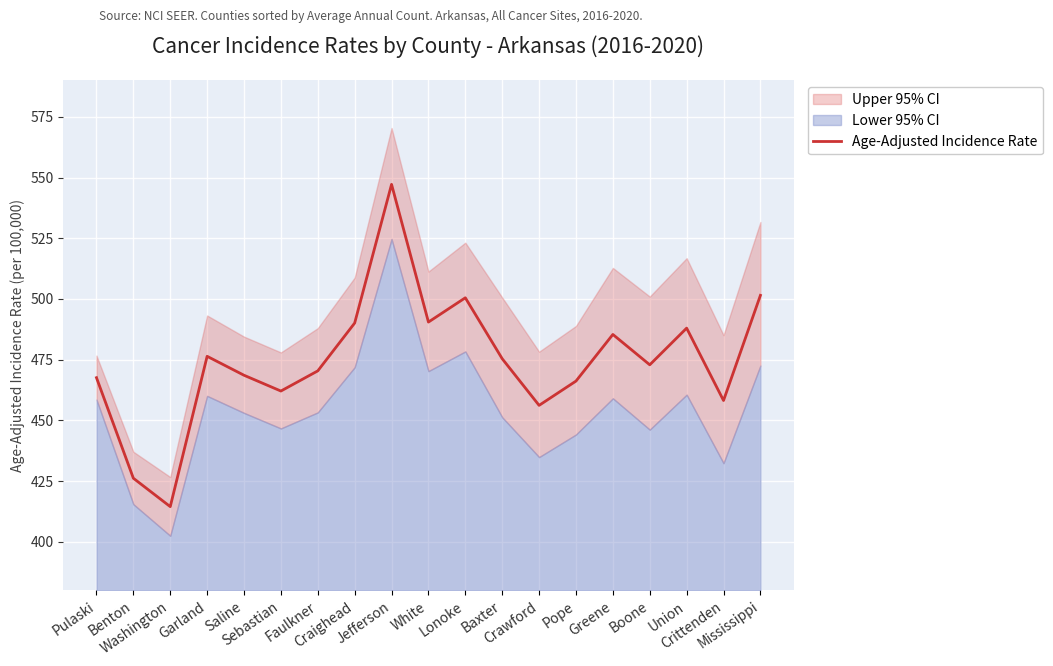

Does the chart display data point markers on the line(s)?

No